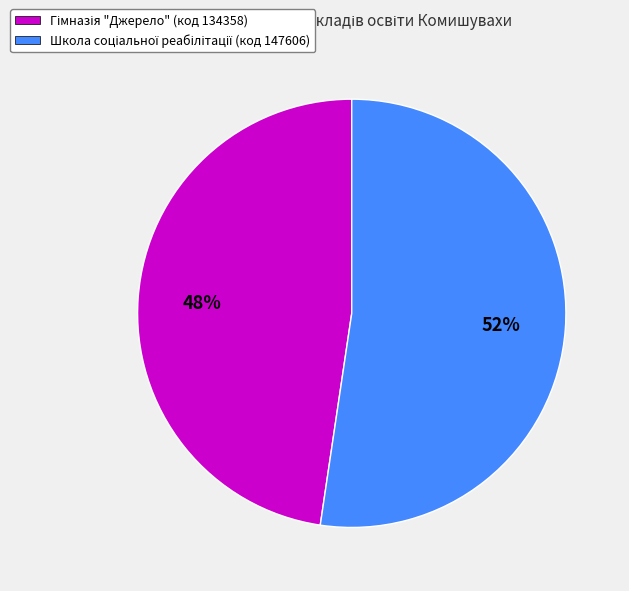

Is there a majority slice in this chart?

Yes